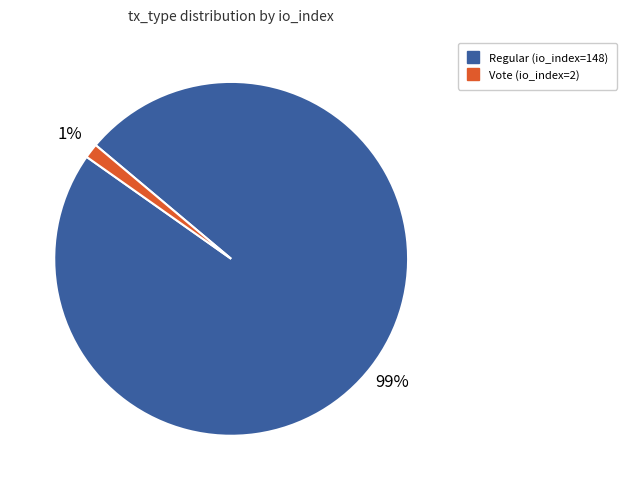

To the nearest percent, what is the average slice percentage?

50%